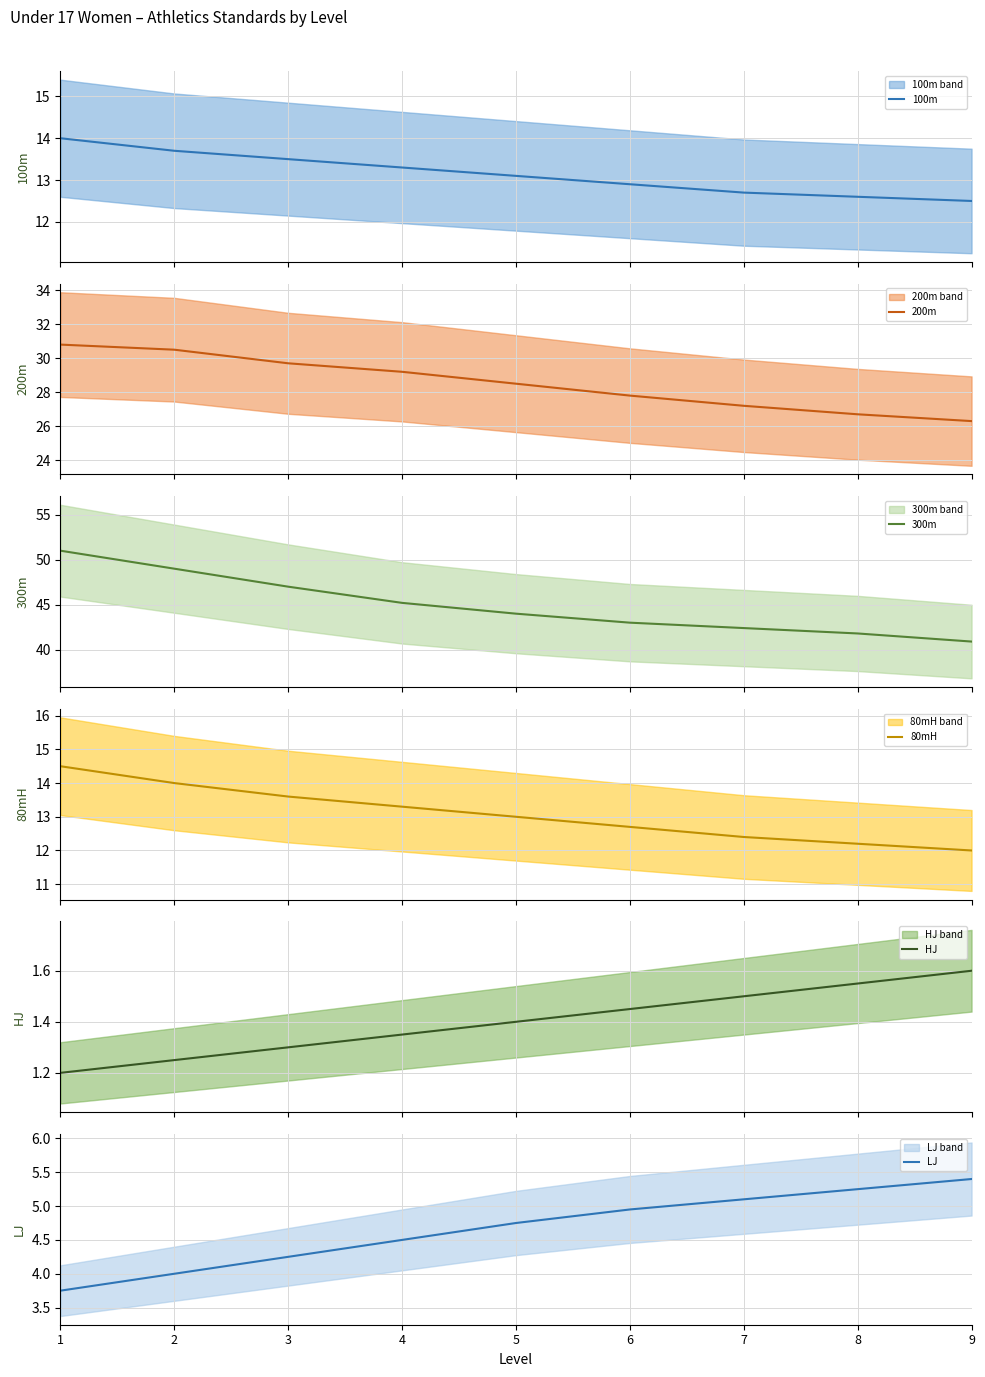

List the series in order of their peak value, lowest first.

HJ, LJ, 100m, 80mH, 200m, 300m